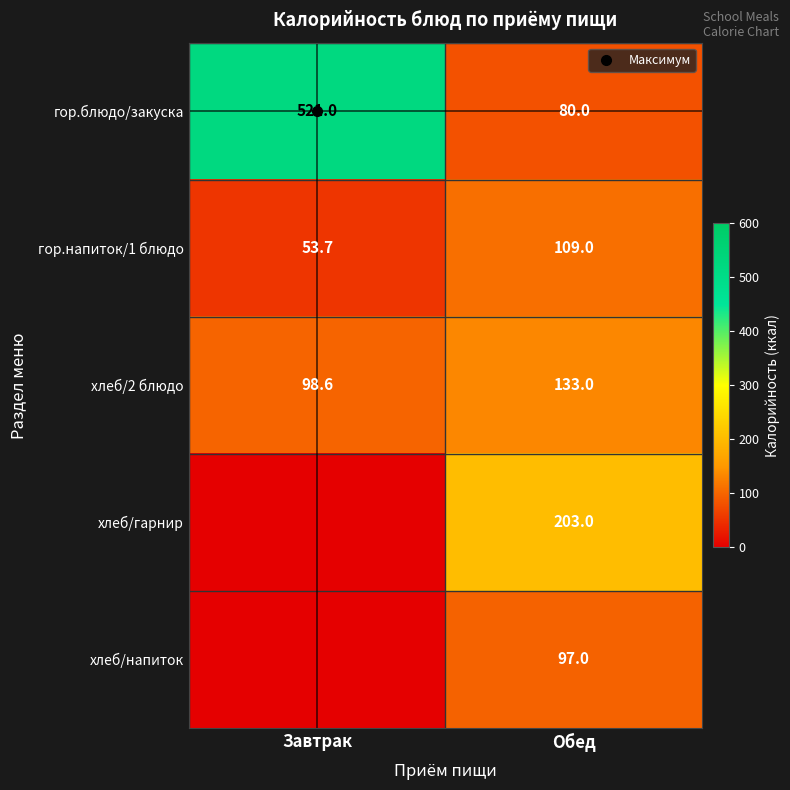

True or false: хлеб/2 блюдо has a value of 59.3 at Обед.

False